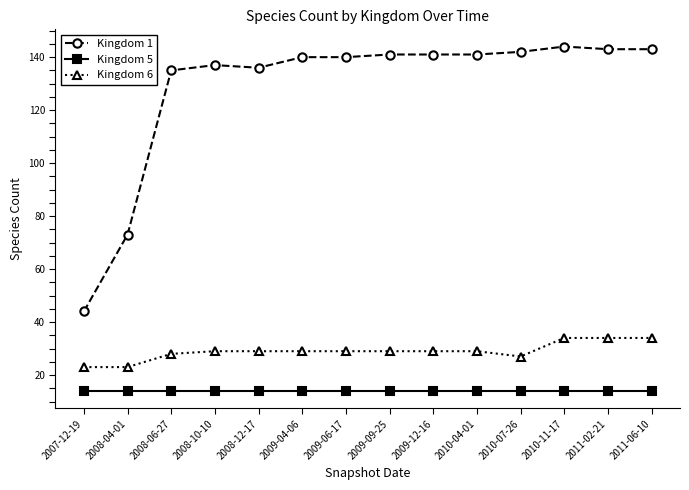

What is the total value across all series at 2009-04-06?

183